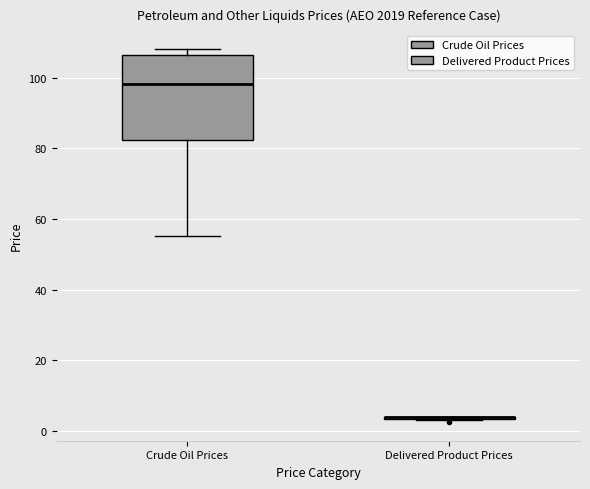

Reading left to right, read every box against the y-axis: the position of its median line, the range the box covers, and the ends of its whiskers. The values are not printed on the chart, so give them approximately, as read against the axis.

Crude Oil Prices: median 98, box 82 to 106, whiskers 56 to 108
Delivered Product Prices: box collapsed to a line at 4, whiskers 4 to 4